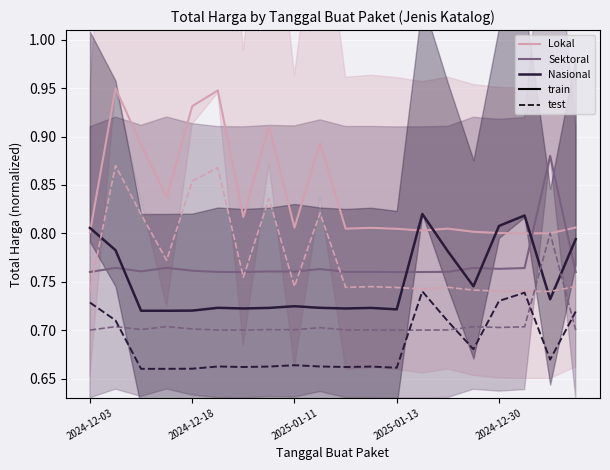

True or false: Nasional (test) and Sektoral cross at least once.

False